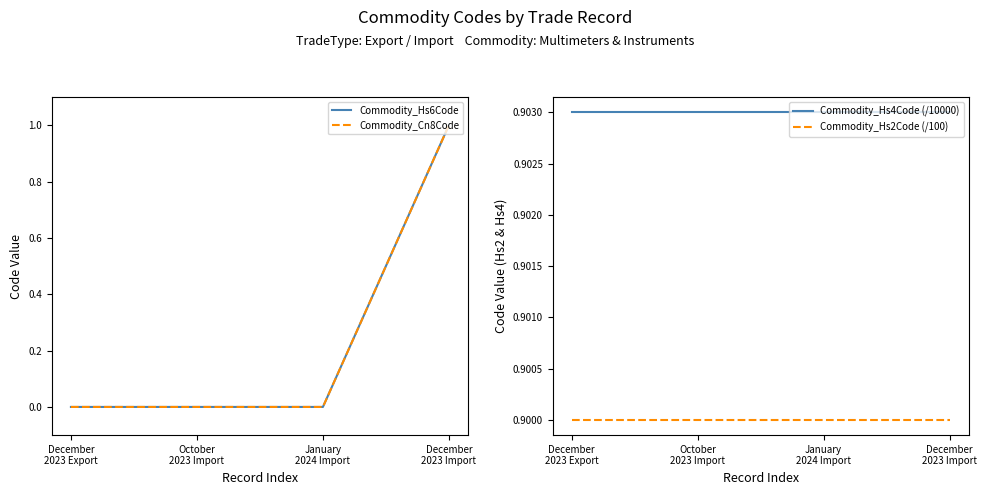

Between January
2024 Import and December
2023 Export, which is larger?

January
2024 Import